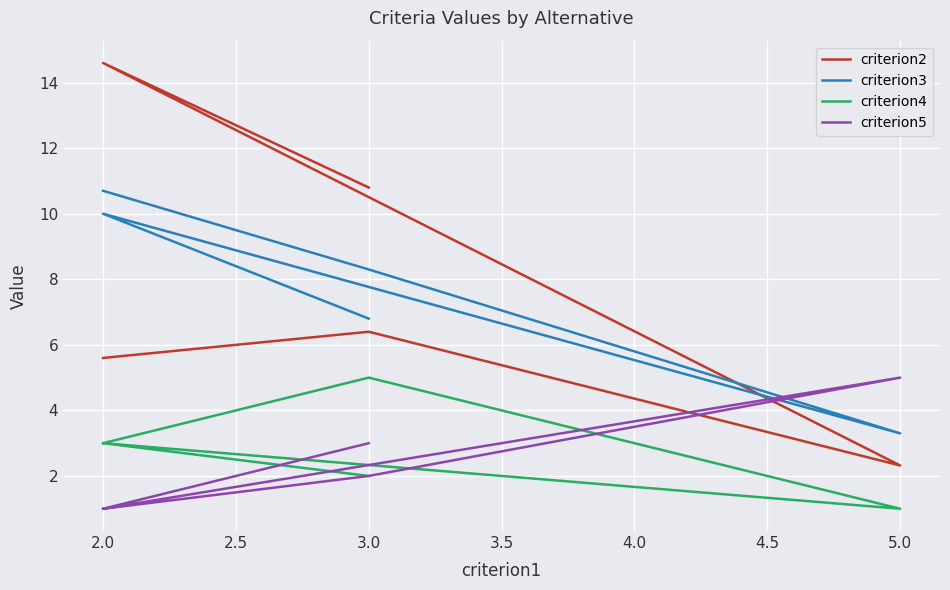

Where is criterion3 nearest to the value 7?

3.0